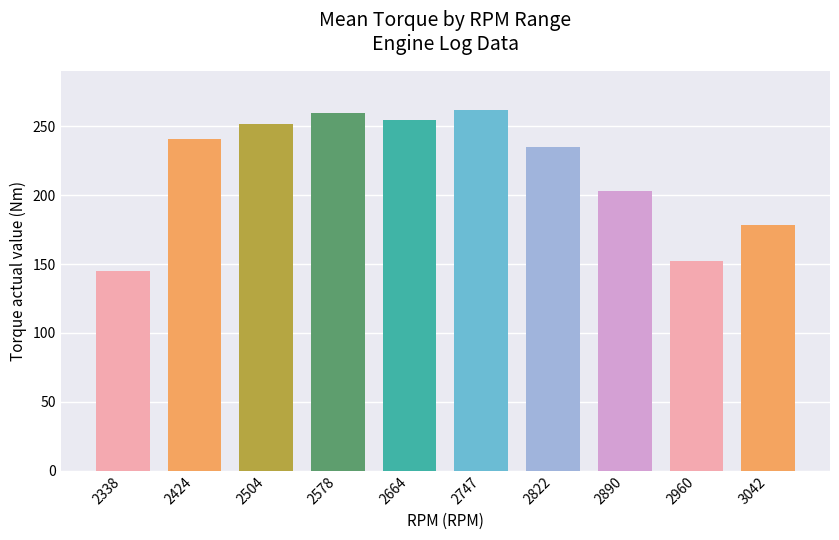

Reading left to right, what are all the values shown in this chart?

144.9	240.8	251.5	259.5	254.3	261.6	234.8	202.7	152.4	178.2